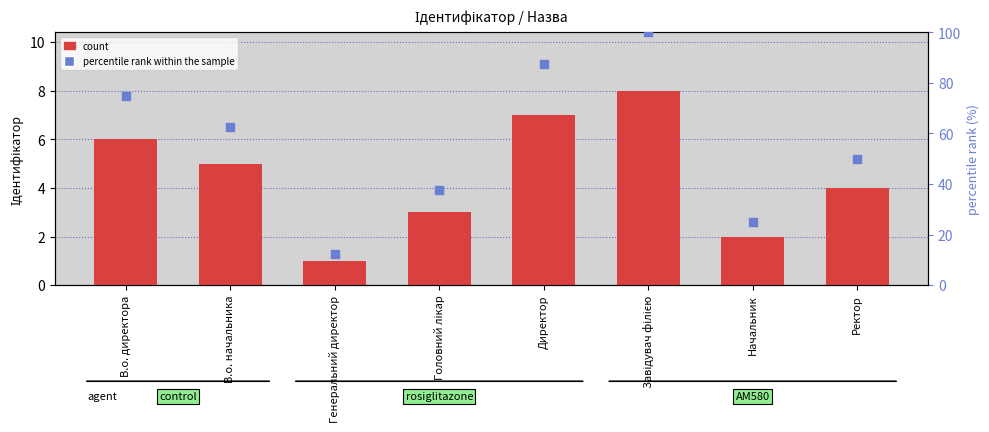

Which series has the widest spread of Y values?

percentile rank within the sample